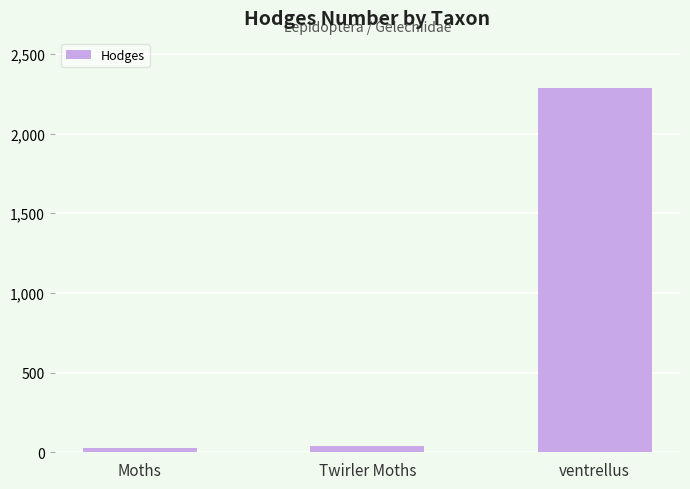

What is the label of the 2nd bar from the left?

Twirler Moths